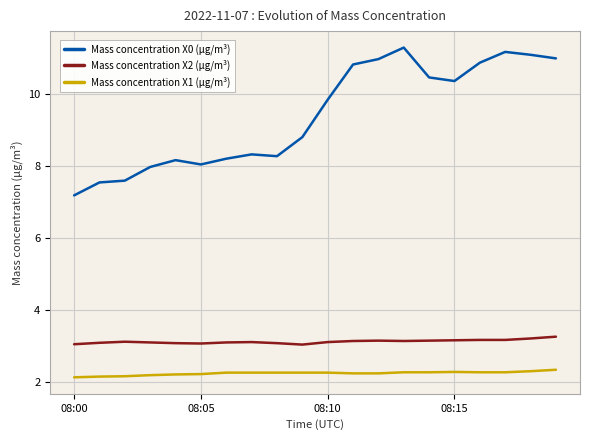

True or false: Mass concentration X2 (μg/m³) has more than 2 interior local peaks.

True